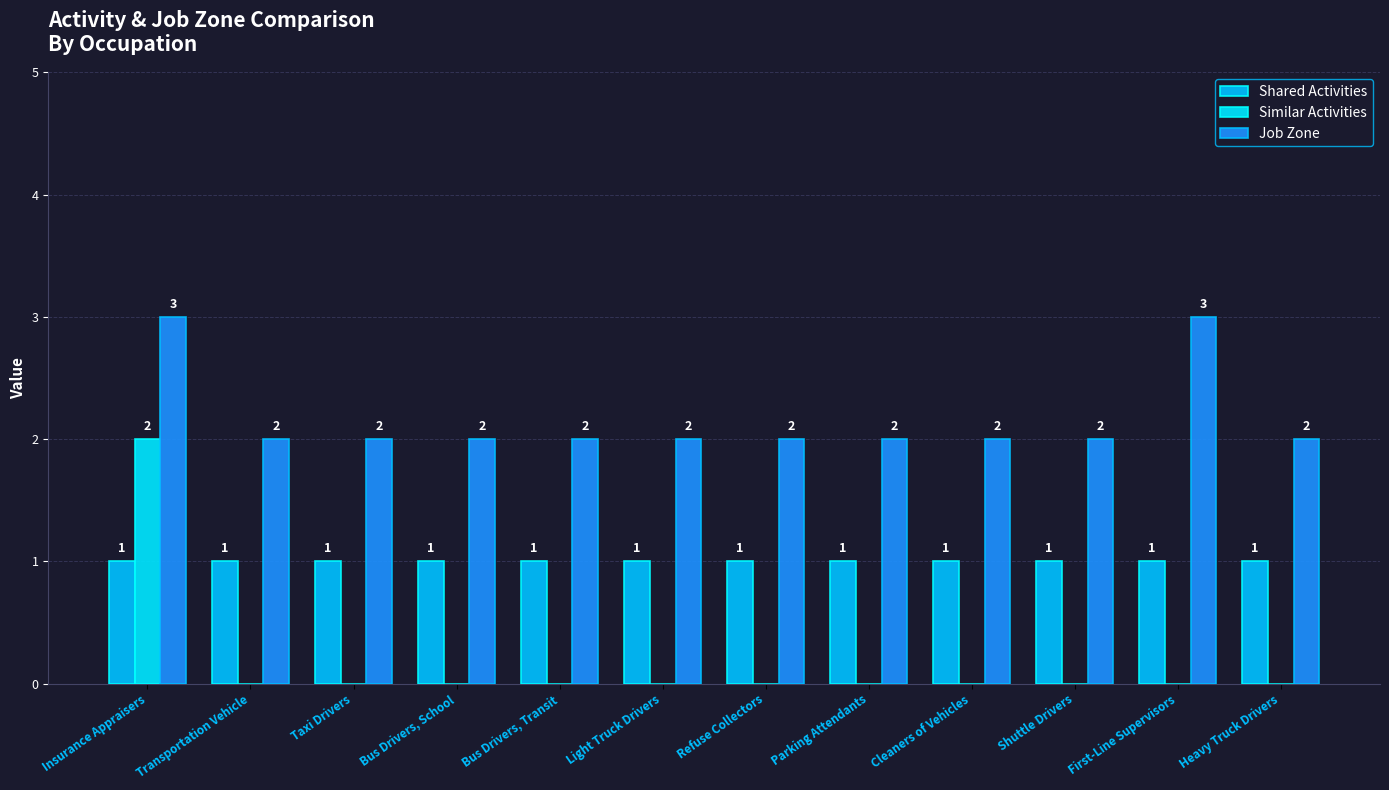

Which series has the largest range (max minus min)?

Similar Activities